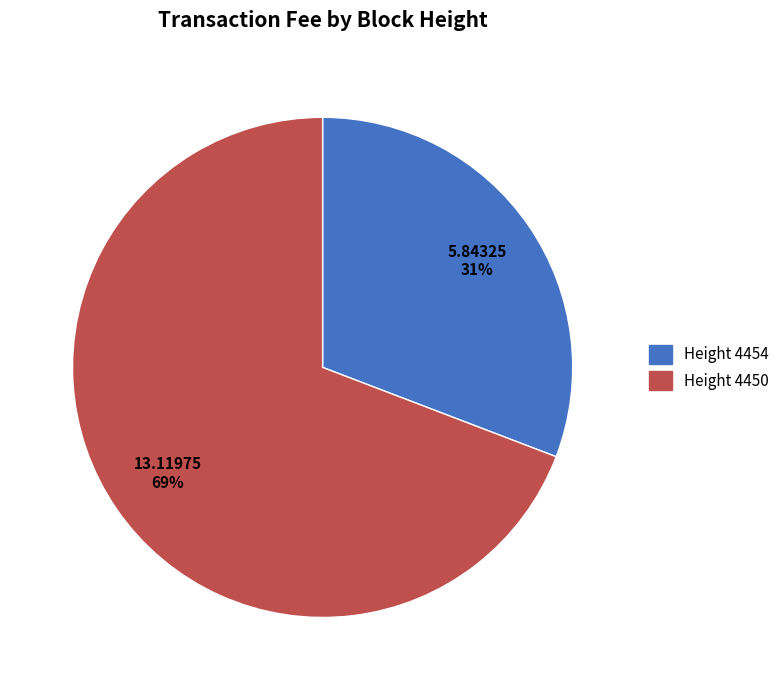

To the nearest percent, what is the difference between the largest and smallest slice percentages?

38%